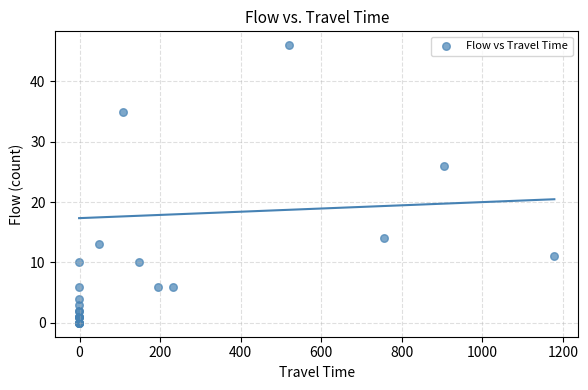

What Y value in the scatter plot is closest to 23?

26